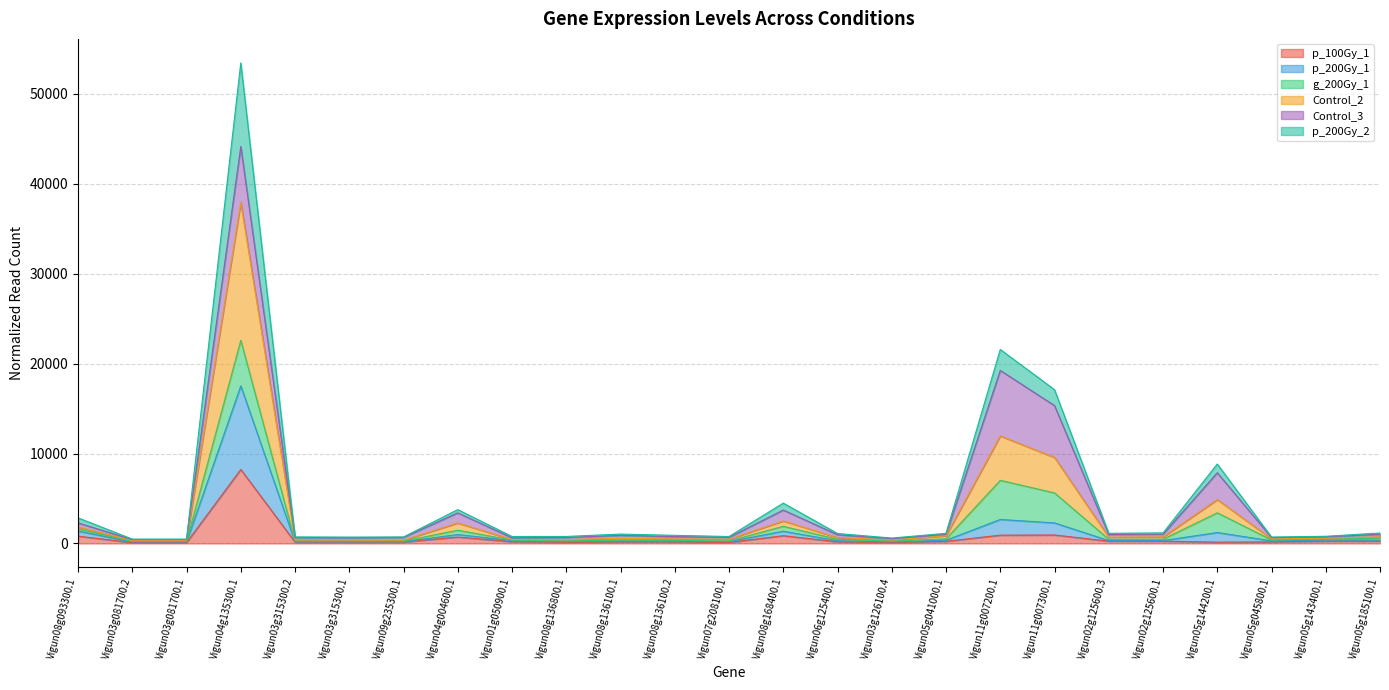

At which category is the sum across all series the highest?

Vigun04g135300.1